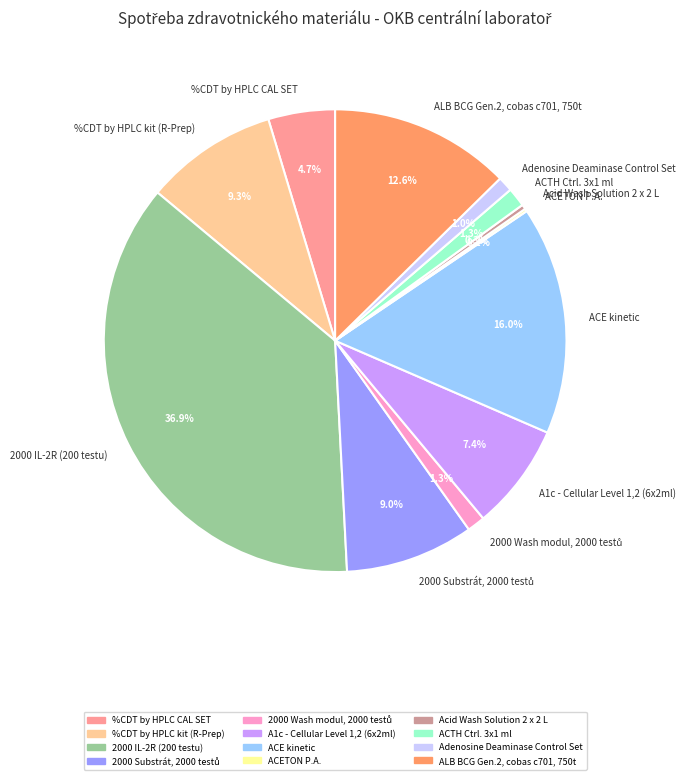

Does ALB BCG Gen.2, cobas c701, 750t account for over 50% of the chart?

No